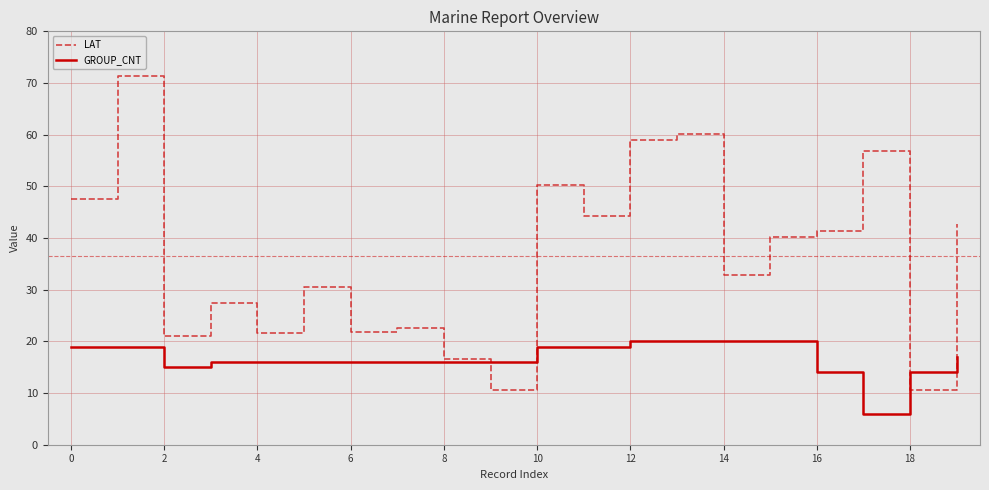

What is the sum of all LAT values?

729.5